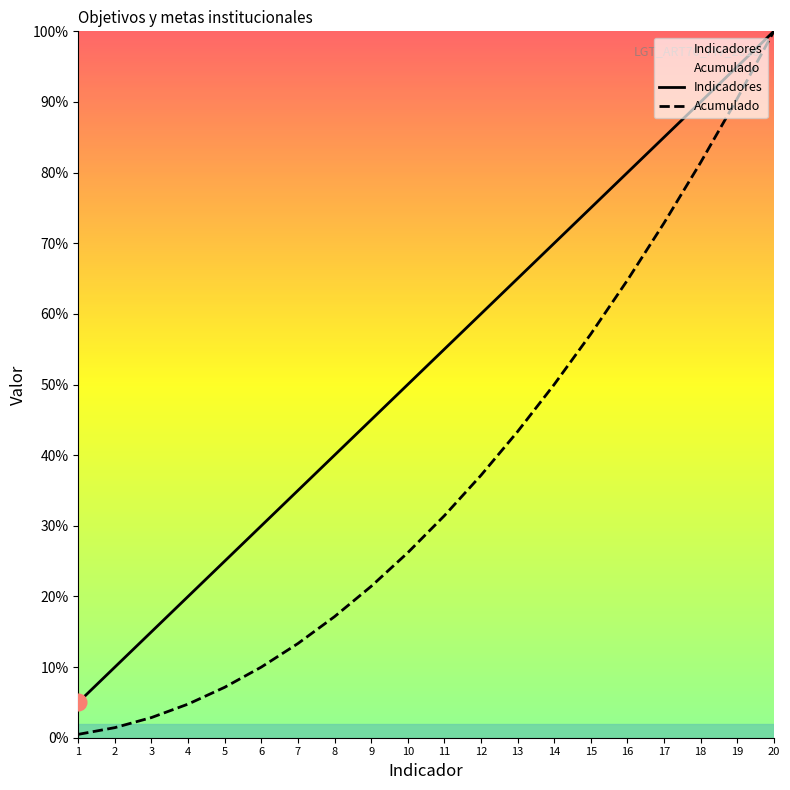

Rank the series at 20 from highest to lowest value.

Indicadores, Acumulado